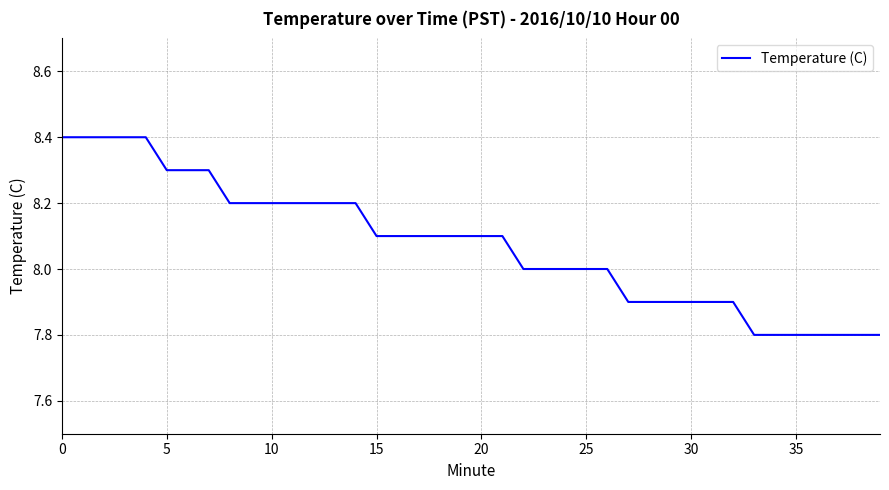

What is the minimum value shown in the chart?

7.8